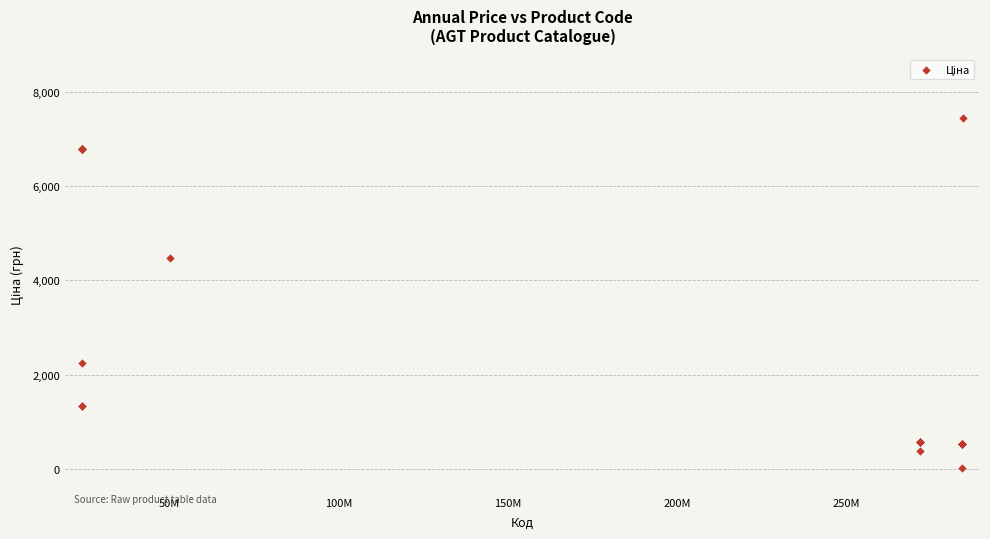

What Y value in the scatter plot is closest to 3738?

4470.6